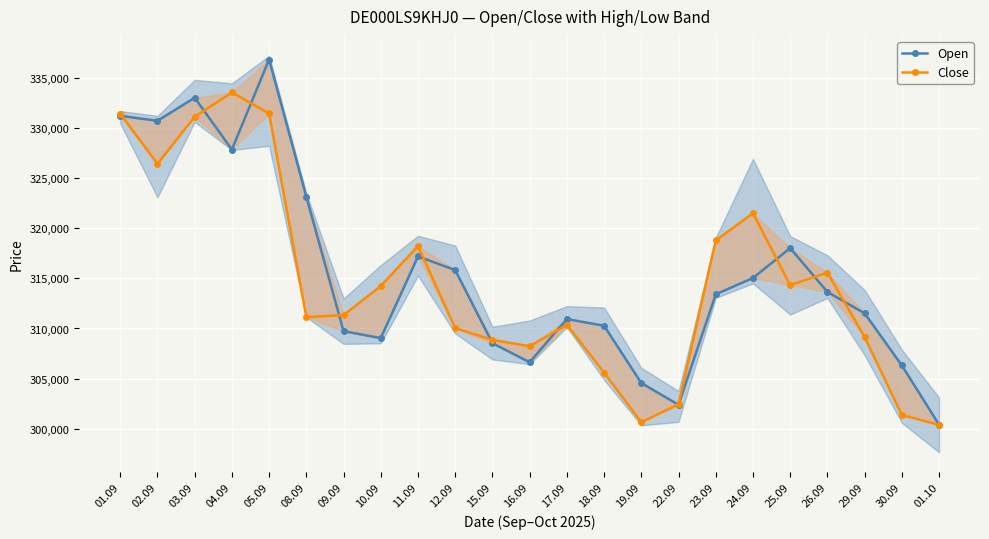

What is the sum of all Close values?

7236231